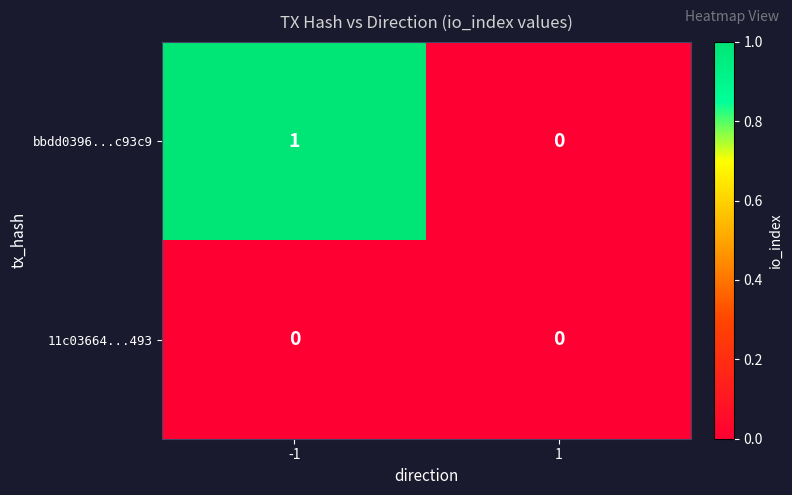

Is the value of bbdd0396...c93c9 at -1 greater than the value of 11c03664...493 at 1?

Yes